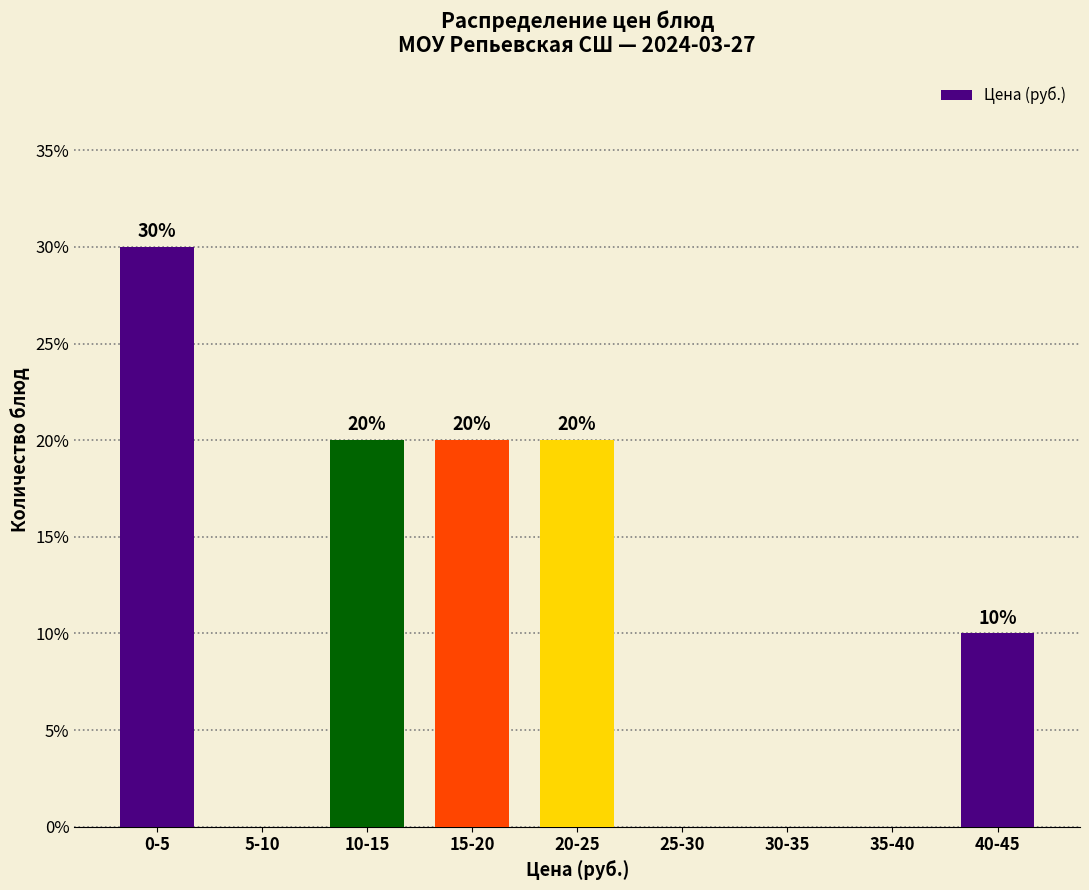

Reading right to left, what are all the values shown in this chart?

40-45=10	35-40=0	30-35=0	25-30=0	20-25=20	15-20=20	10-15=20	5-10=0	0-5=30